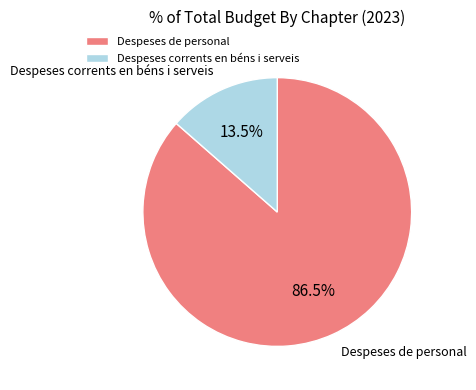

Which slice is the largest?

Despeses de personal